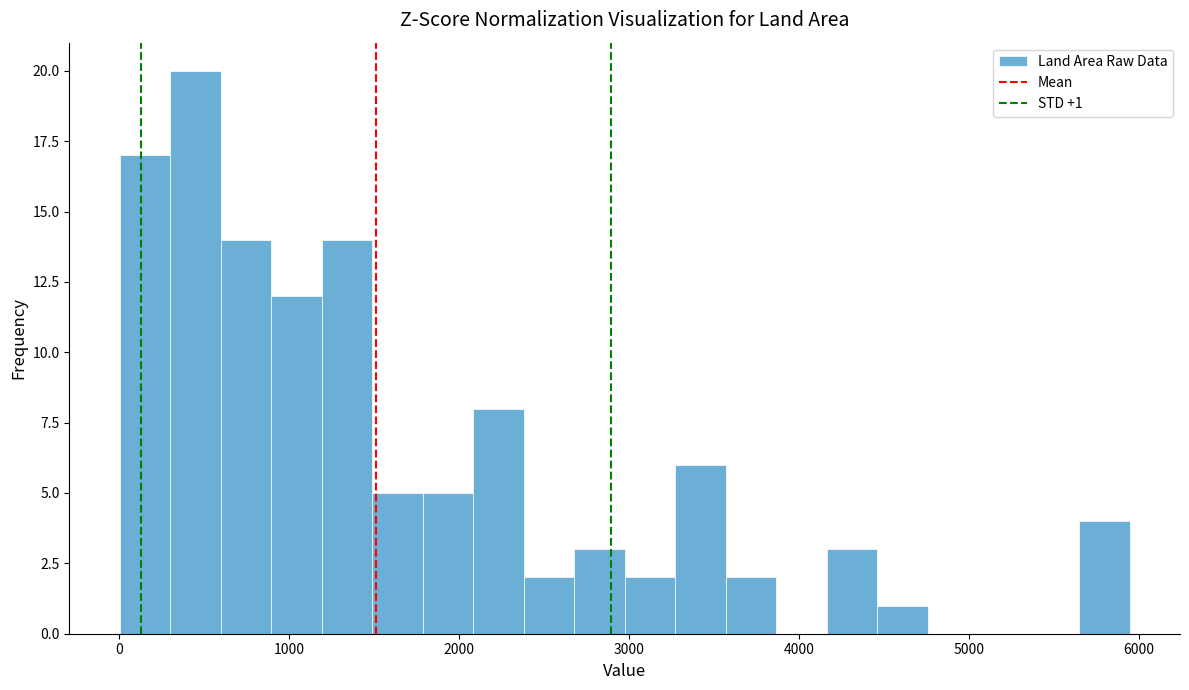

Read against the x-axis, roughly where is the centre of the tallest bar?

500